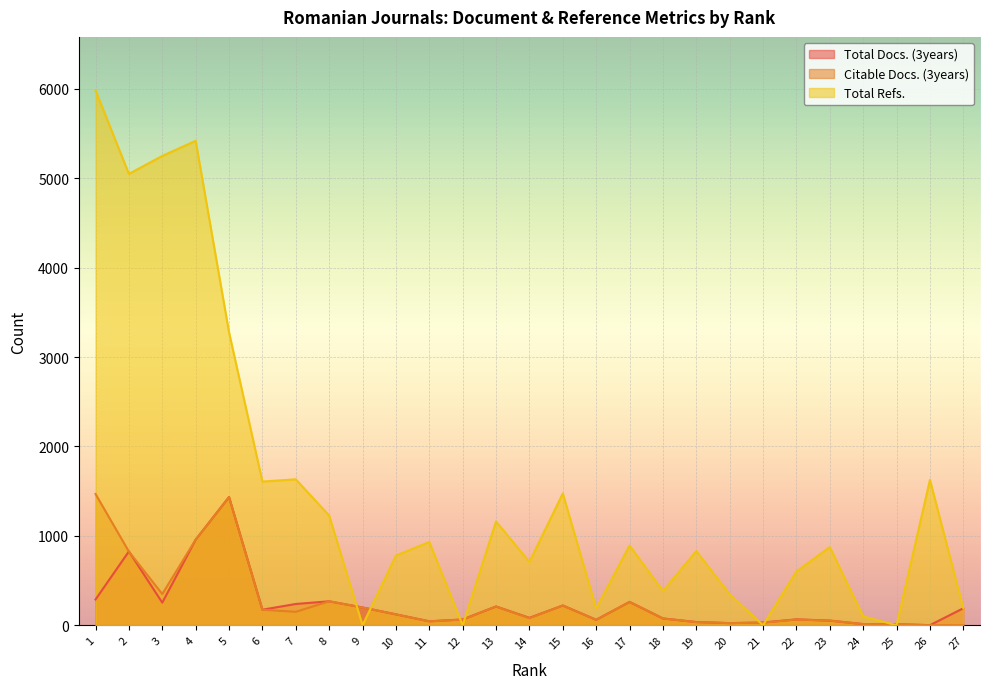

What is the sum of all Total Docs. (3years) values?

6205